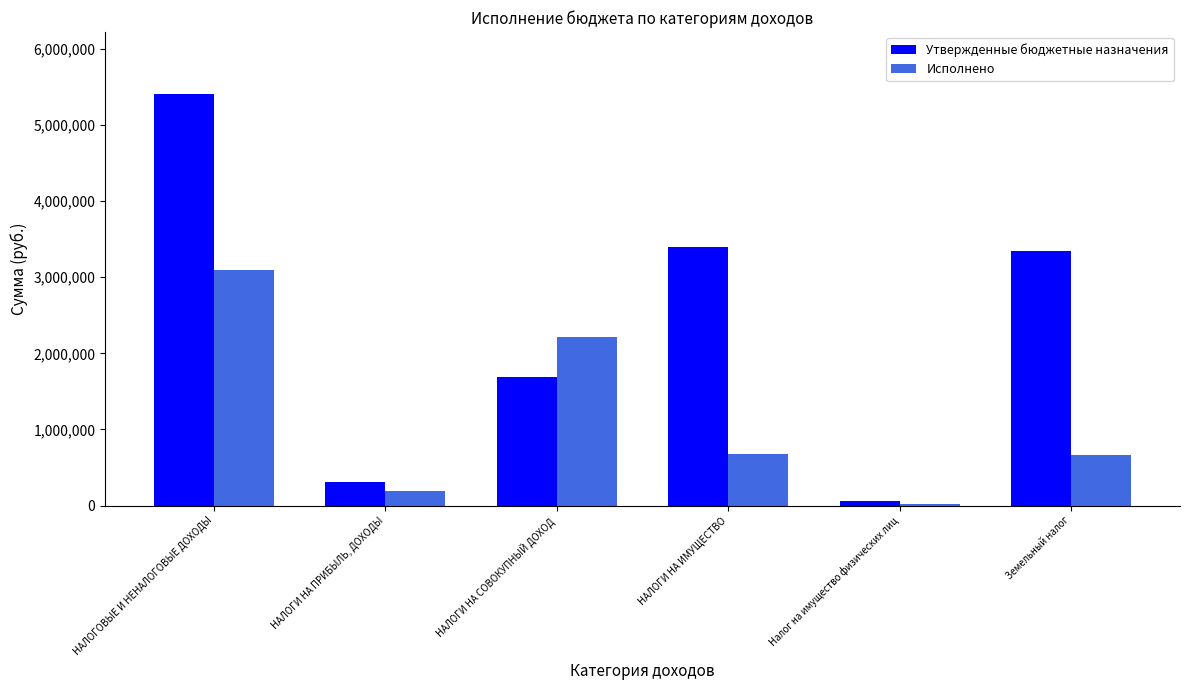

How many data points in Исполнено are above 678360?

3